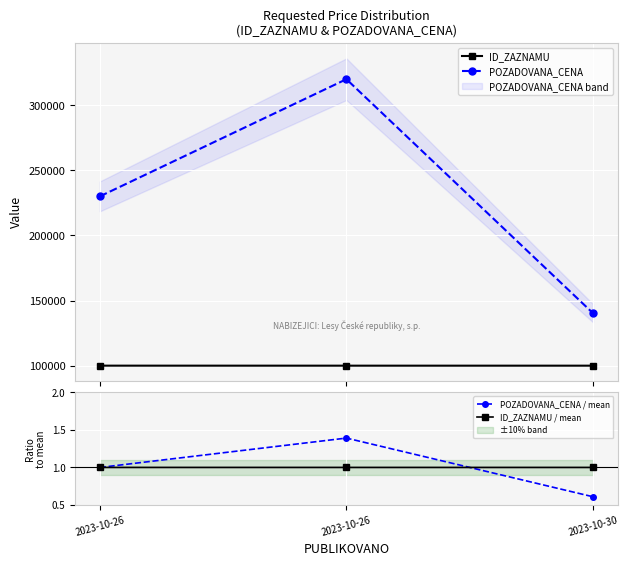

The POZADOVANA_CENA / mean series shows 1.0 at 2023-10-26. True or false?

True